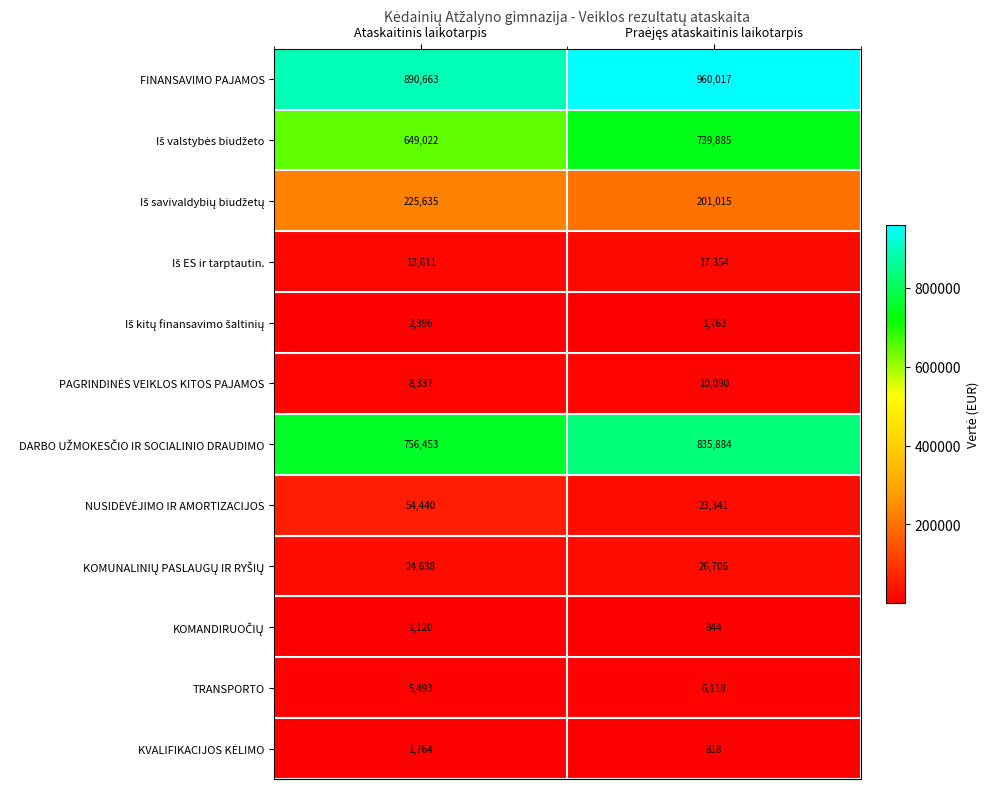

What value does the TRANSPORTO series have at Ataskaitinis laikotarpis, to the nearest 50?

5500